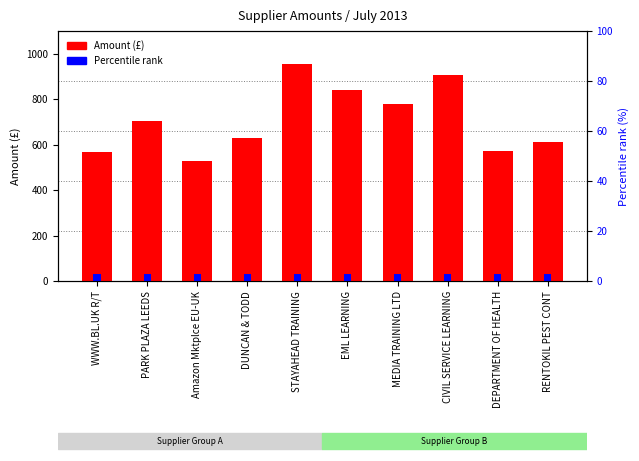

True or false: the data shows 957.0 at STAYAHEAD TRAINING.

True